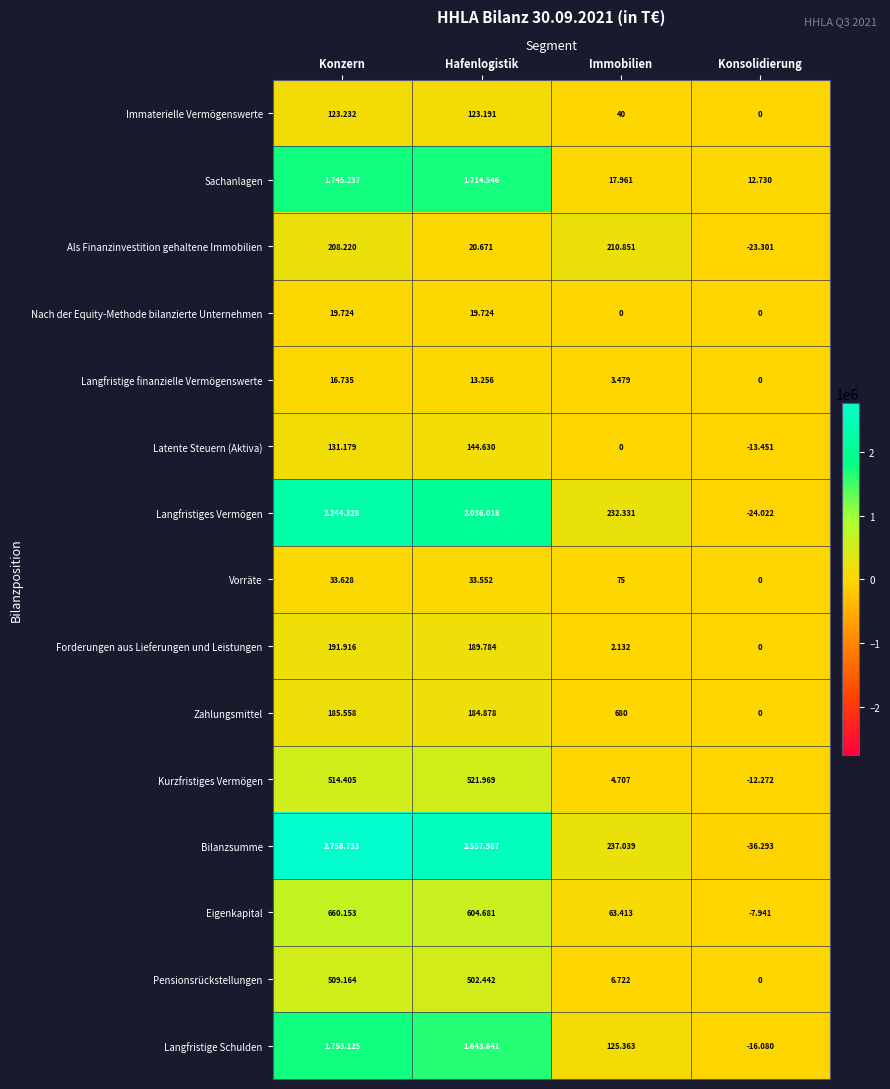

True or false: Pensionsrückstellungen has a value of 502442 at Hafenlogistik.

True